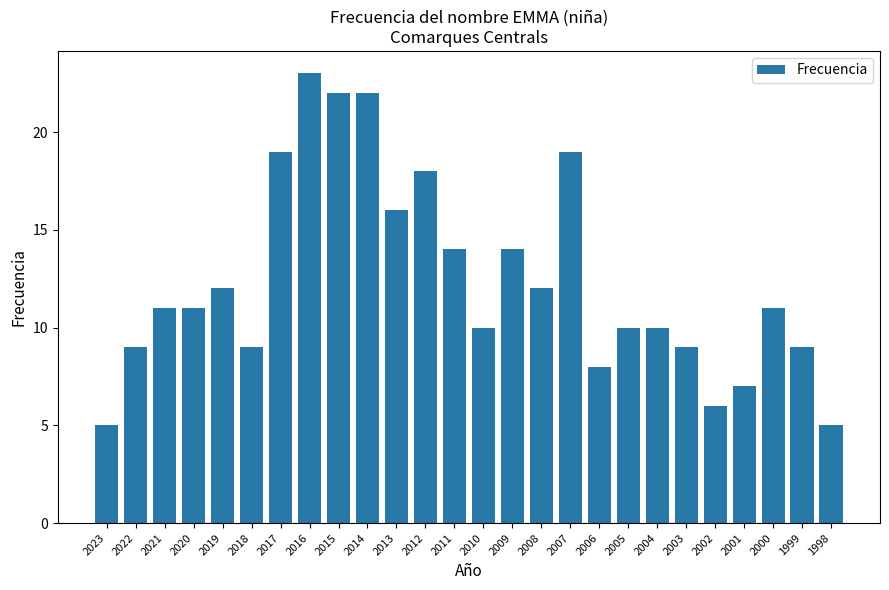

What is the value of the 12th bar from the left?

18